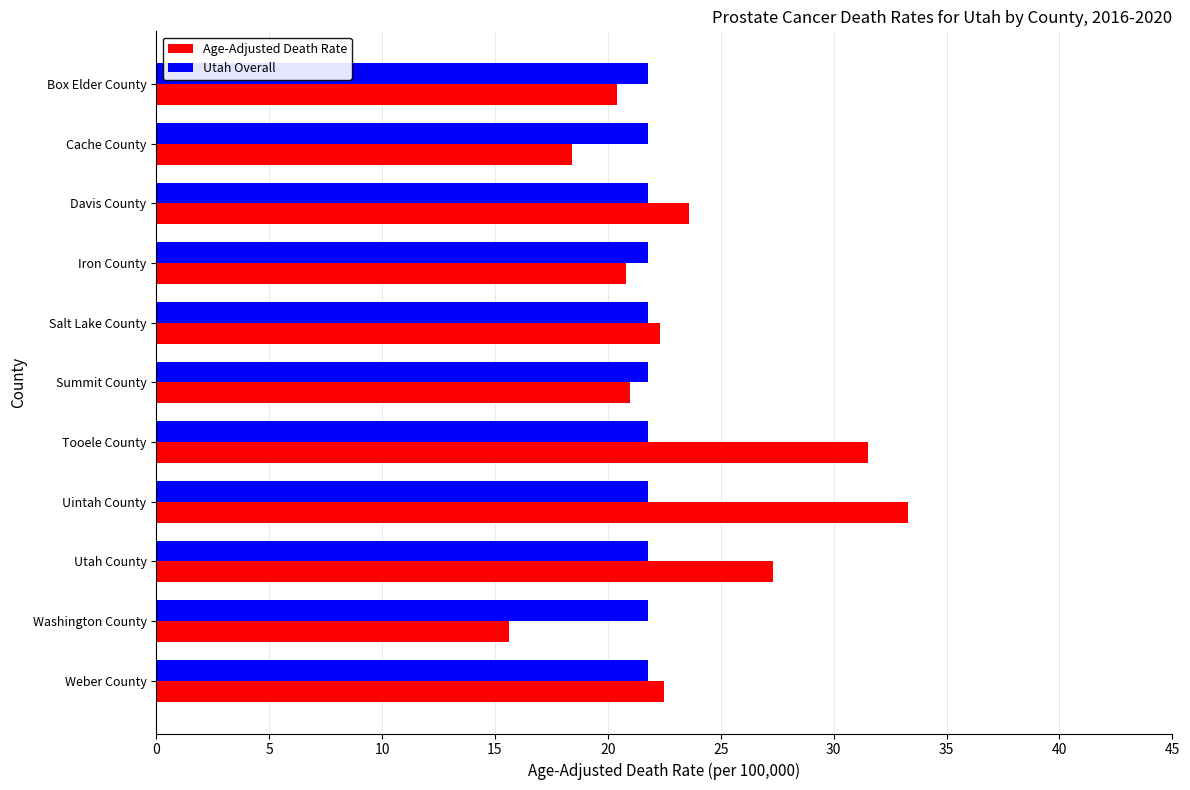

Read the Utah Overall value at Davis County.

21.8